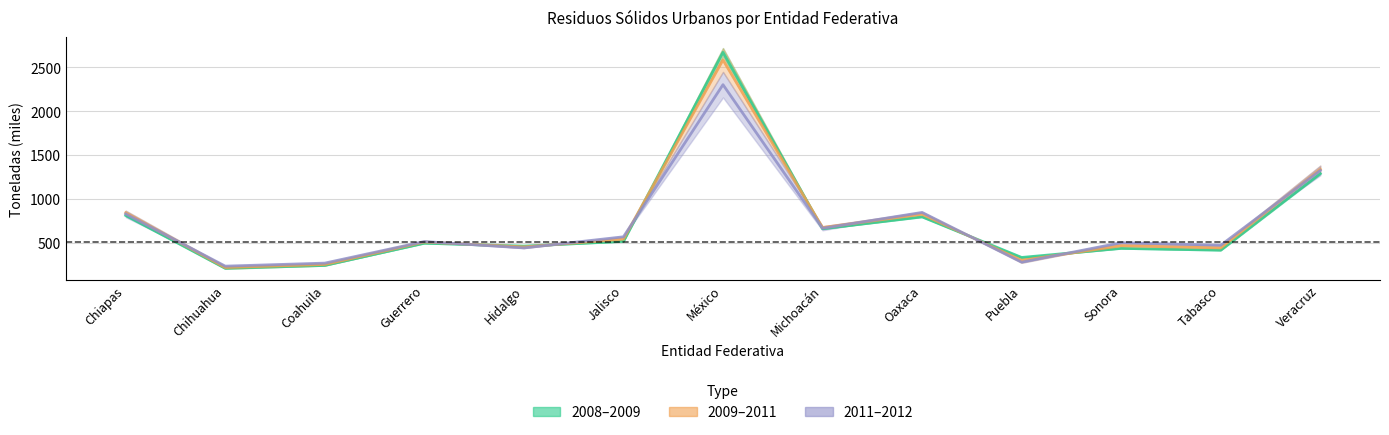

True or false: 2008 has more than 2 points higher than both neighbors.

True